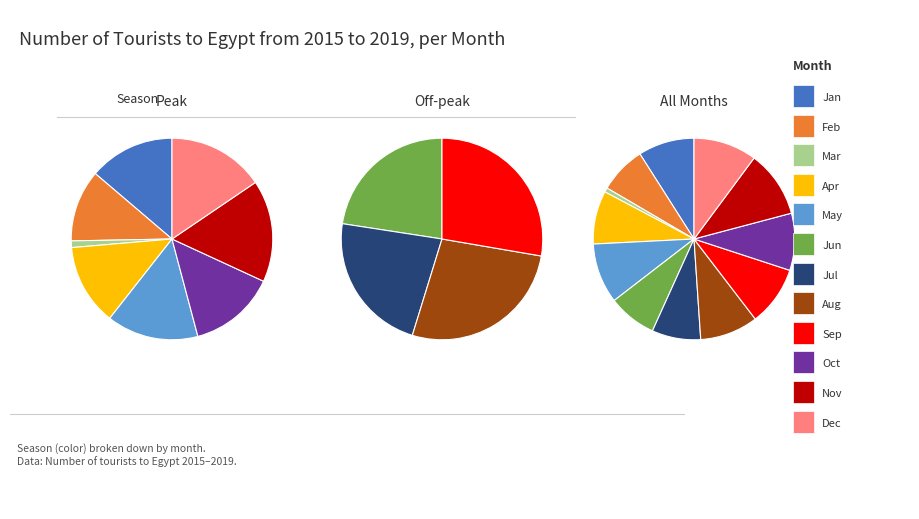

Do Apr and May together represent more than half of the pie?

No